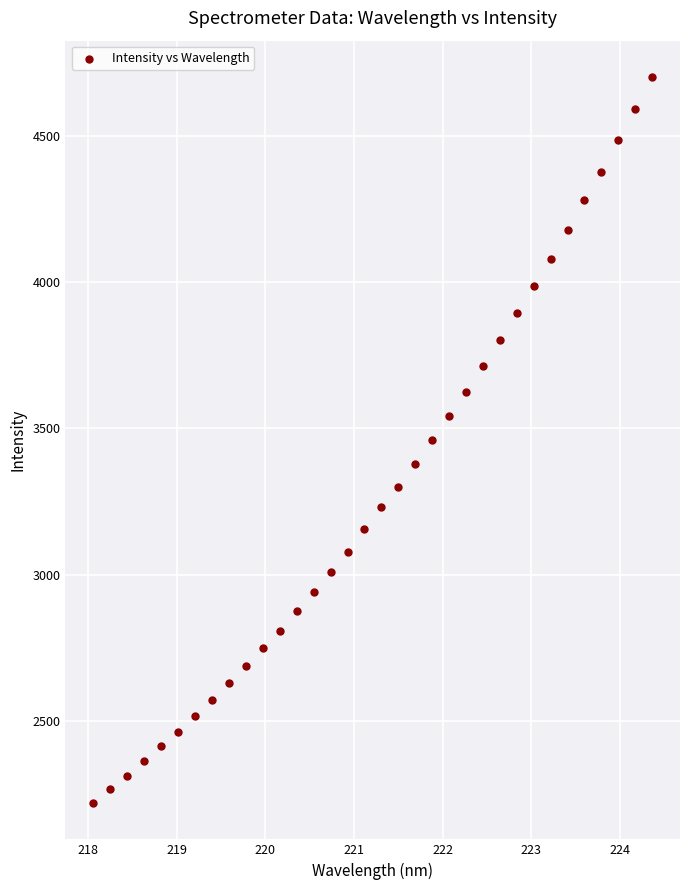

What is the range of Y values (max minus min)?

2482.4